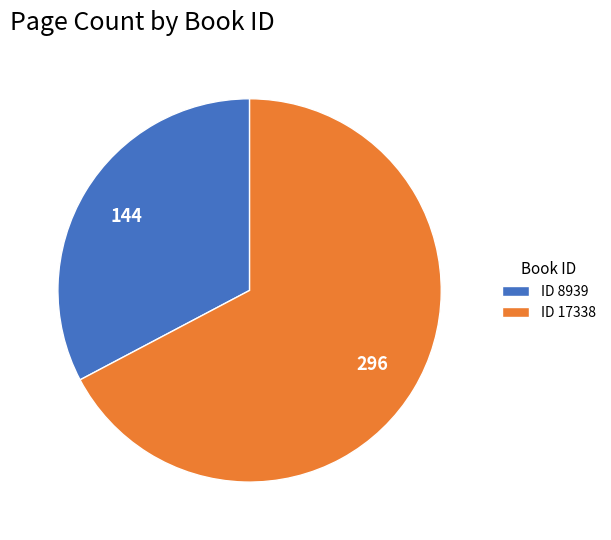

Does ID 8939 represent more than half of the total?

No